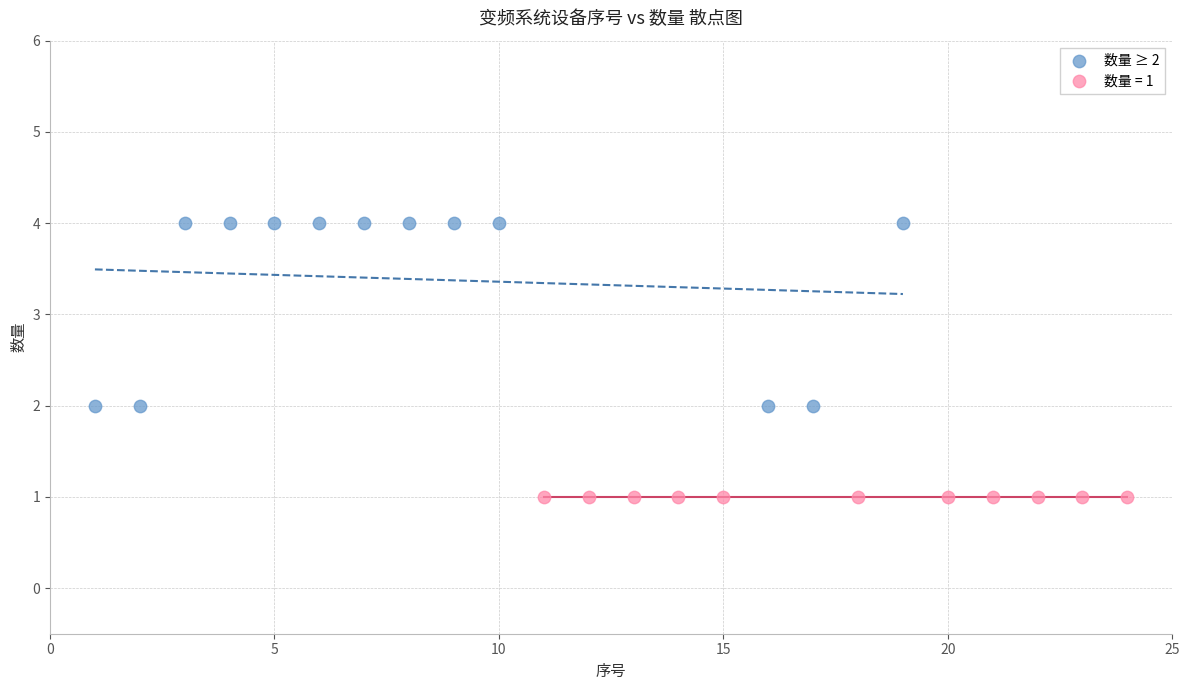

Which series reaches the minimum Y coordinate?

数量 = 1